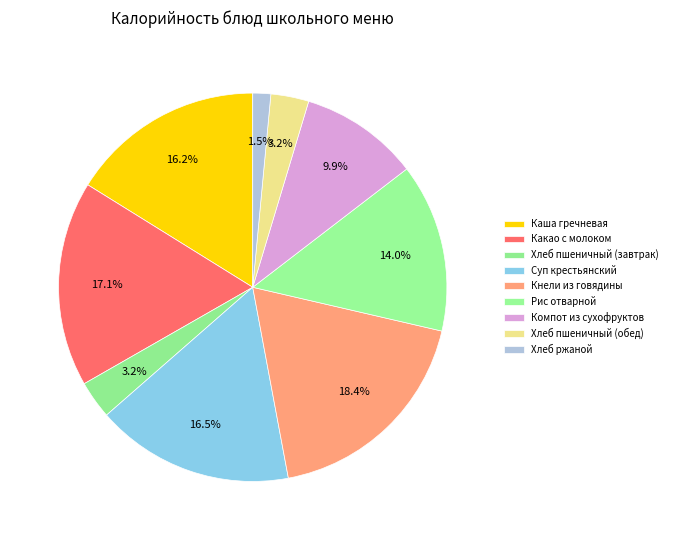

How many segments does this pie chart have?

9